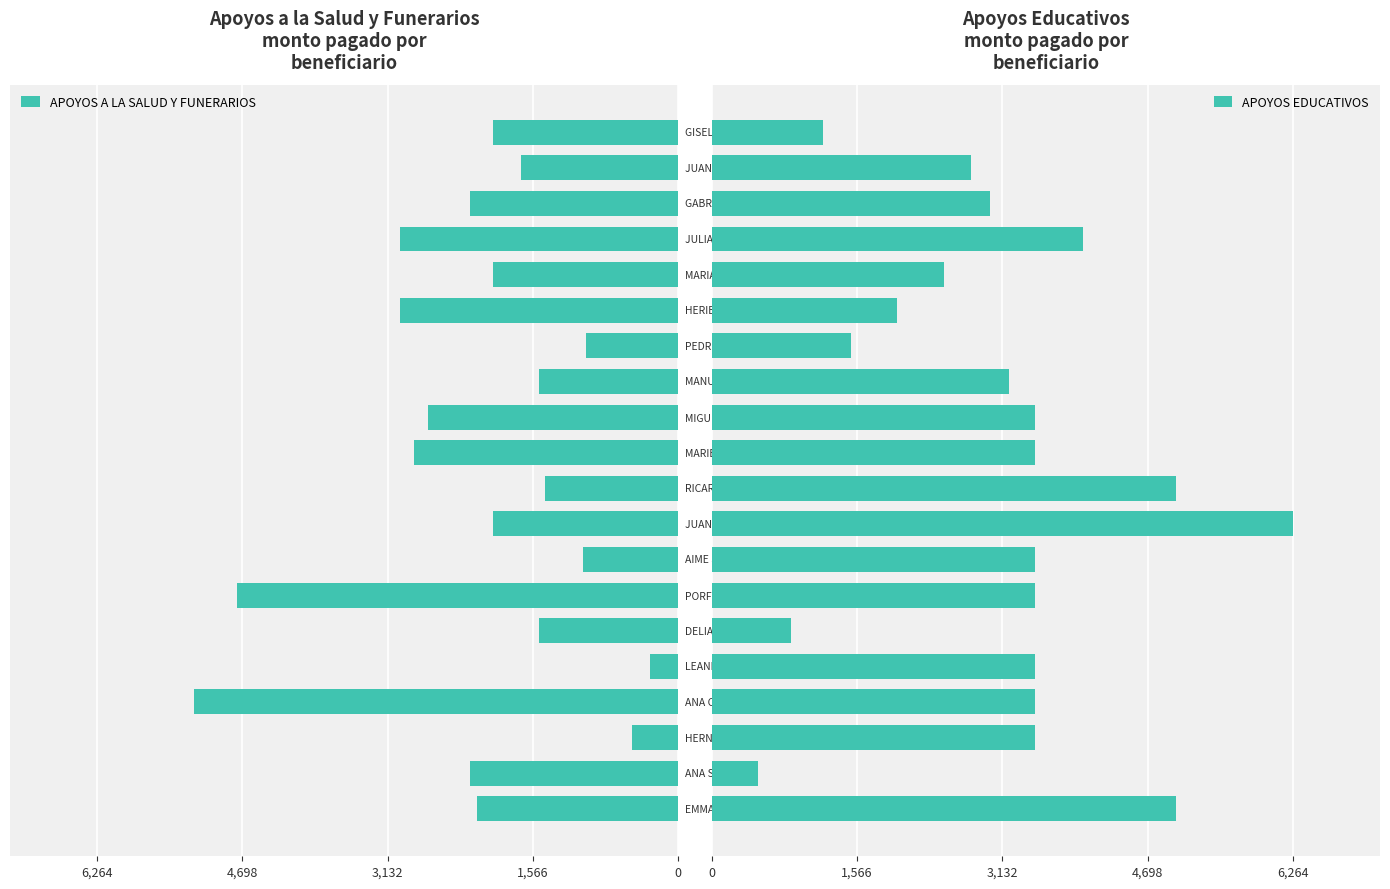

What is the value of the APOYOS A LA SALUD Y FUNERARIOS bar at the 14th from the left?

-1000.0